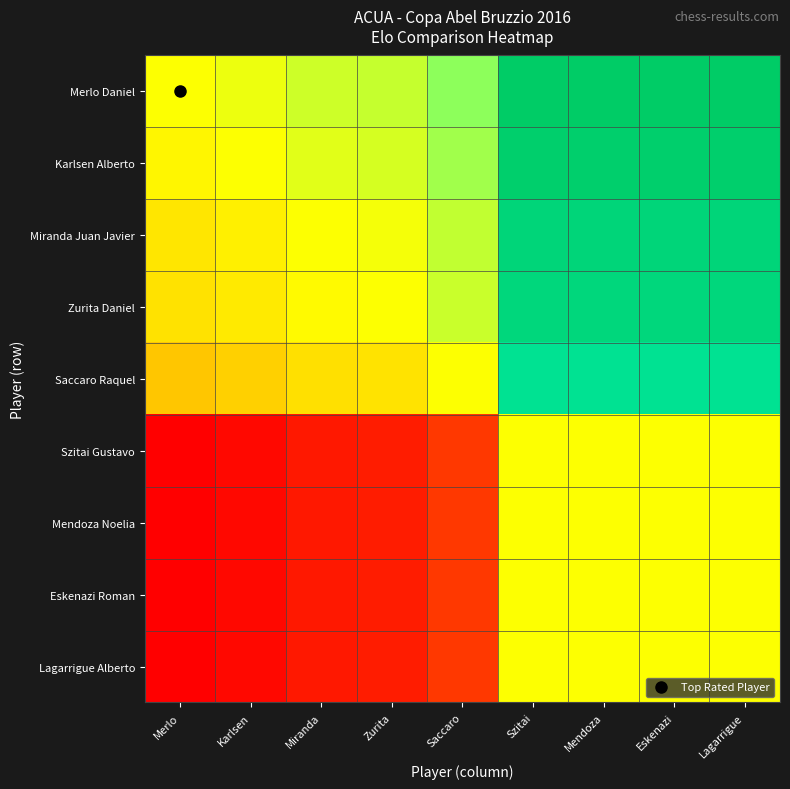

Reading left to right, list all the values displayed in this chart.

Merlo Daniel: Merlo=0.0	Karlsen=0.0	Miranda=0.1	Zurita=0.1	Saccaro=0.2	Szitai=1.0	Mendoza=1.0	Eskenazi=1.0	Lagarrigue=1.0
Karlsen Alberto: Merlo=-0.0	Karlsen=0.0	Miranda=0.1	Zurita=0.1	Saccaro=0.2	Szitai=1.0	Mendoza=1.0	Eskenazi=1.0	Lagarrigue=1.0
Miranda Juan Javier: Merlo=-0.1	Karlsen=-0.1	Miranda=0.0	Zurita=0.0	Saccaro=0.1	Szitai=0.9	Mendoza=0.9	Eskenazi=0.9	Lagarrigue=0.9
Zurita Daniel: Merlo=-0.1	Karlsen=-0.1	Miranda=-0.0	Zurita=0.0	Saccaro=0.1	Szitai=0.9	Mendoza=0.9	Eskenazi=0.9	Lagarrigue=0.9
Saccaro Raquel: Merlo=-0.2	Karlsen=-0.2	Miranda=-0.1	Zurita=-0.1	Saccaro=0.0	Szitai=0.8	Mendoza=0.8	Eskenazi=0.8	Lagarrigue=0.8
Szitai Gustavo: Merlo=-1.0	Karlsen=-1.0	Miranda=-0.9	Zurita=-0.9	Saccaro=-0.8	Szitai=0.0	Mendoza=0.0	Eskenazi=0.0	Lagarrigue=0.0
Mendoza Noelia: Merlo=-1.0	Karlsen=-1.0	Miranda=-0.9	Zurita=-0.9	Saccaro=-0.8	Szitai=0.0	Mendoza=0.0	Eskenazi=0.0	Lagarrigue=0.0
Eskenazi Roman: Merlo=-1.0	Karlsen=-1.0	Miranda=-0.9	Zurita=-0.9	Saccaro=-0.8	Szitai=0.0	Mendoza=0.0	Eskenazi=0.0	Lagarrigue=0.0
Lagarrigue Alberto: Merlo=-1.0	Karlsen=-1.0	Miranda=-0.9	Zurita=-0.9	Saccaro=-0.8	Szitai=0.0	Mendoza=0.0	Eskenazi=0.0	Lagarrigue=0.0